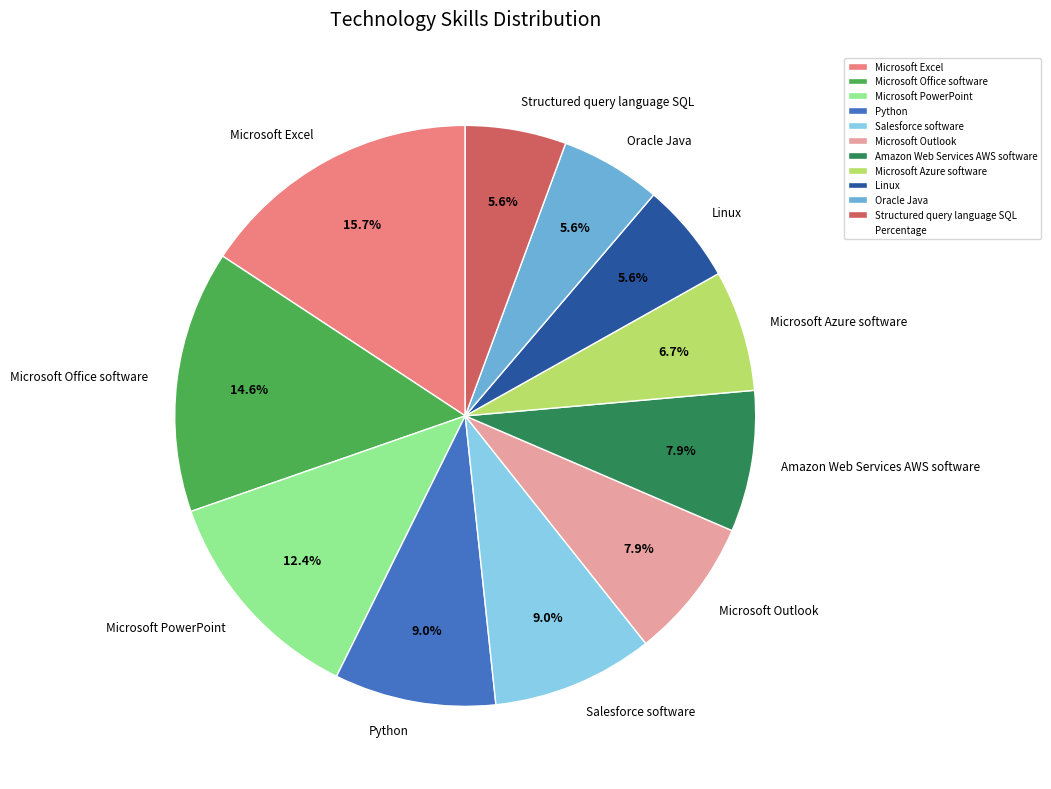

What is the ratio of the value at Microsoft PowerPoint to the value at Linux?

2.2